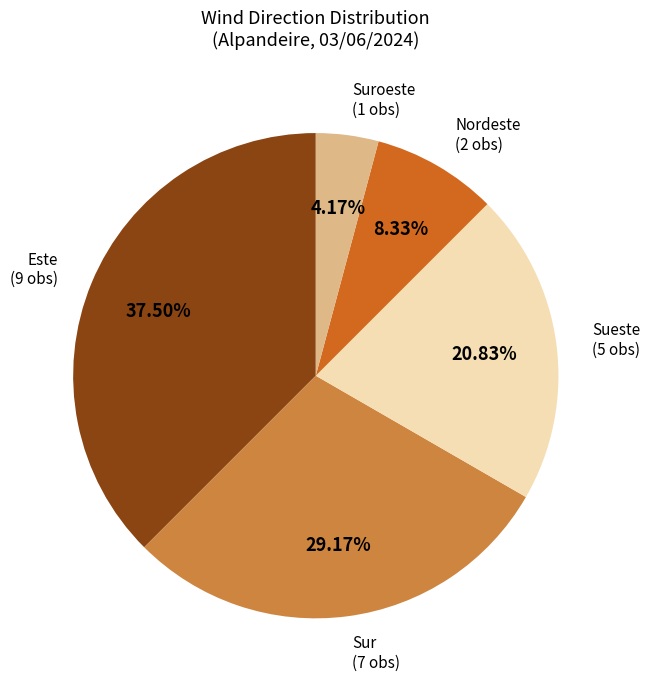

Is there any slice that represents more than half of the pie?

No